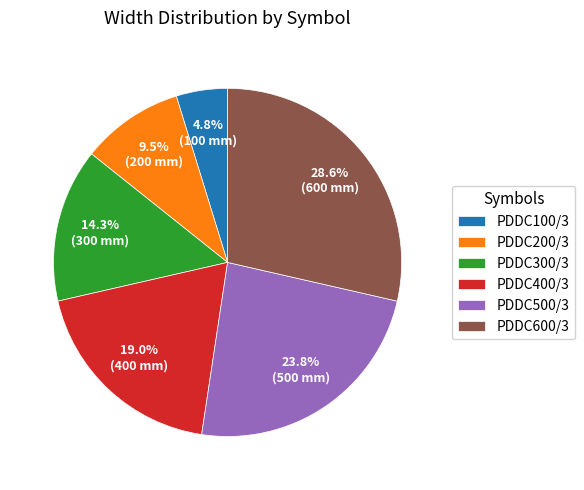

Combined, do PDDC300/3 and PDDC100/3 account for over 50%?

No